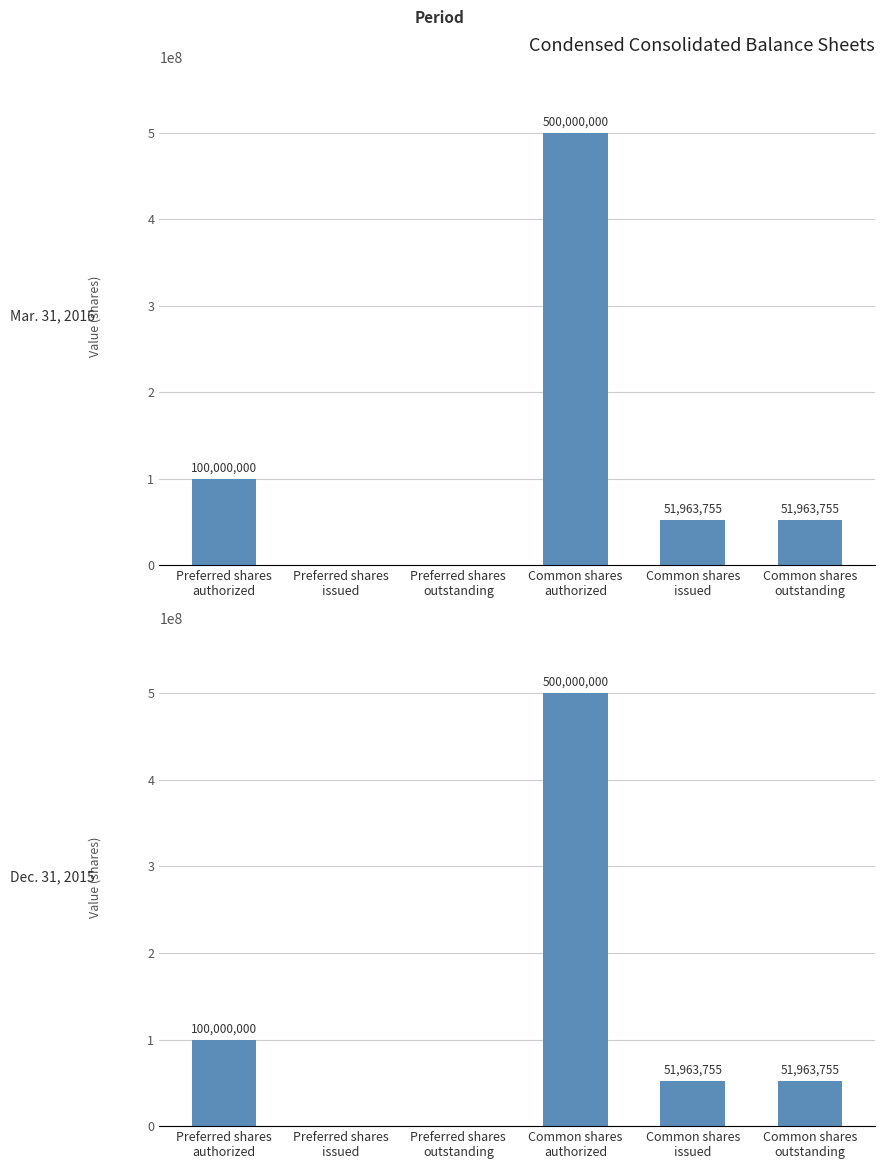

The Mar. 31, 2016 series shows -226225910 at Preferred shares
outstanding. True or false?

False